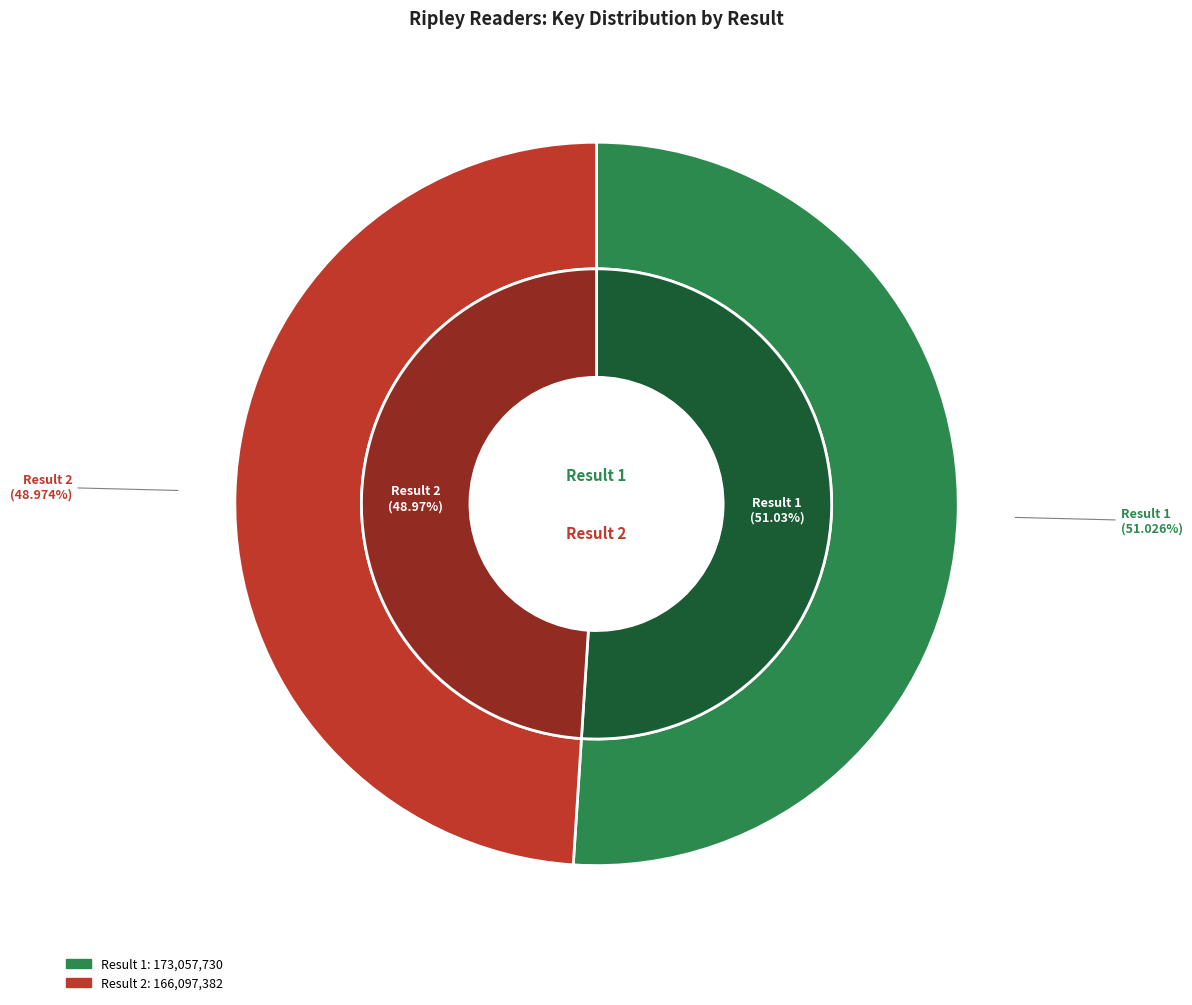

Is the sum of Ripley Readers LEVEL 4 Shipwrecks and Ripley Readers LEVEL4 Take Flight! greater than half?

Yes